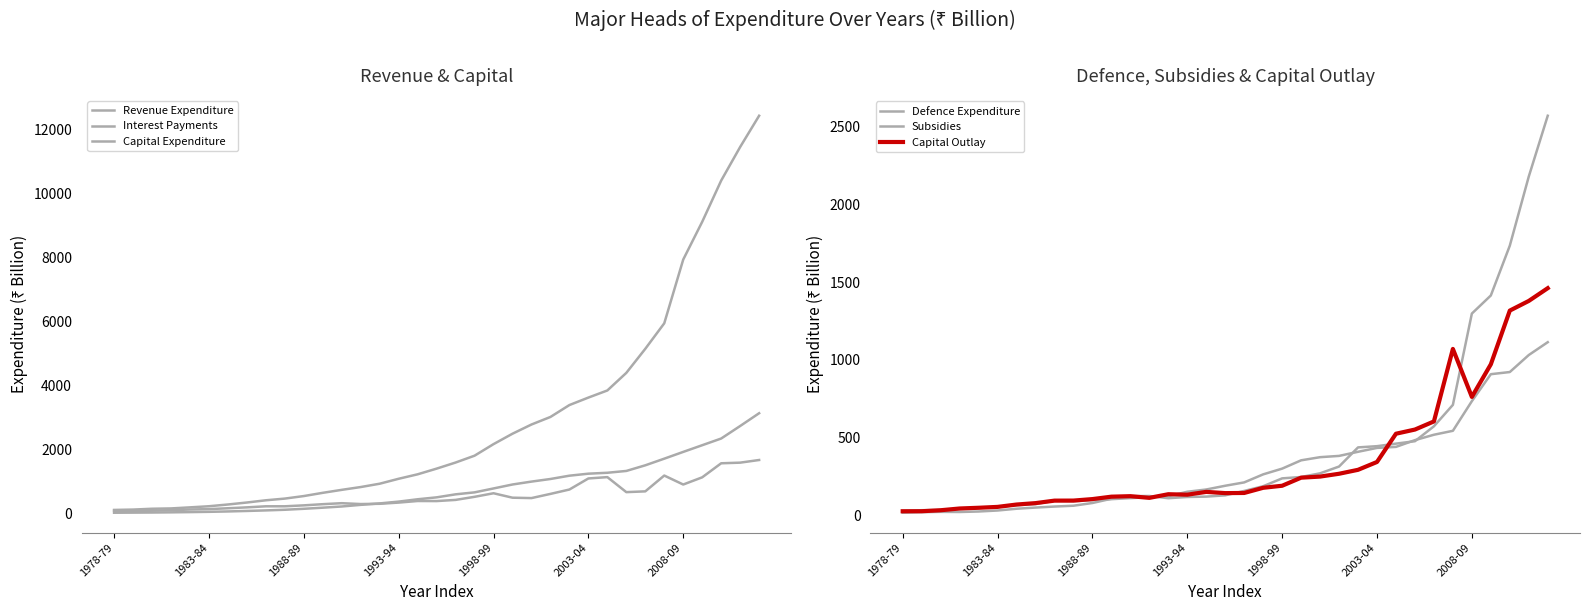

True or false: Revenue Expenditure and Capital Expenditure cross at least once.

False